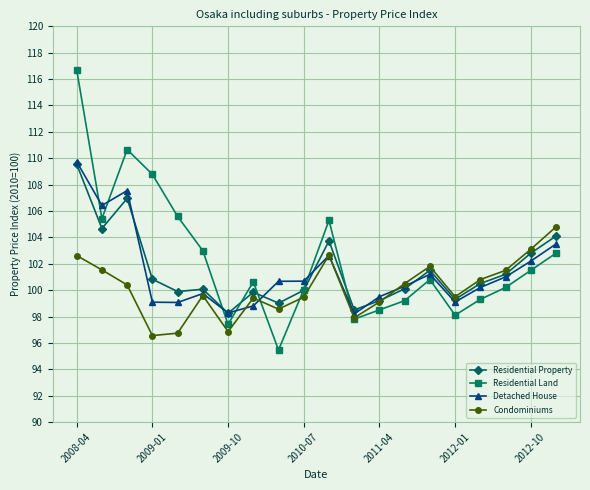

What is the value of the Detached House point at the 12th from the left?

98.2